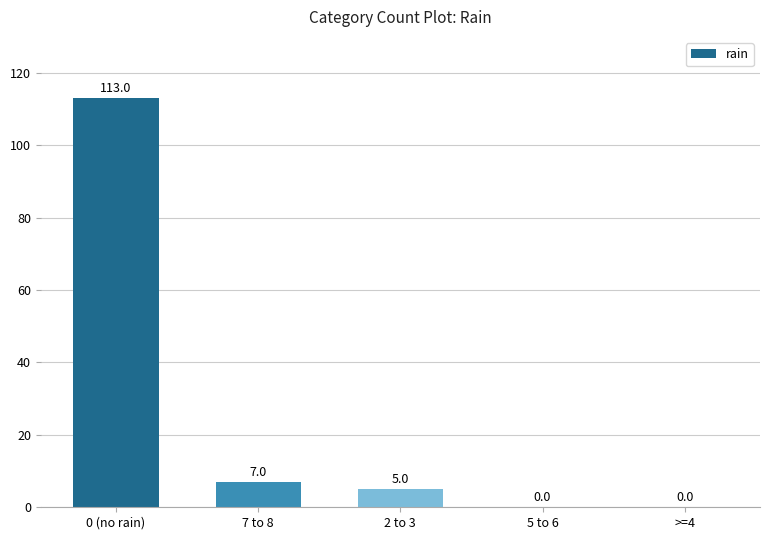

Which category has the highest value across all series?

0 (no rain)